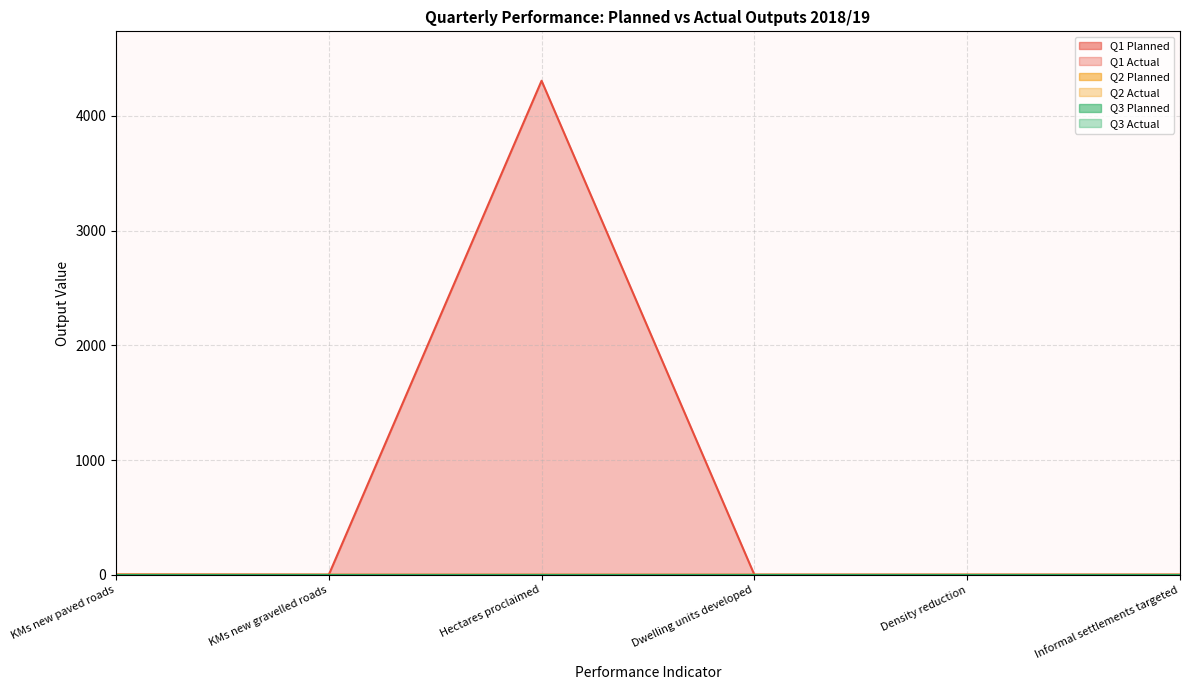

True or false: Q1 Actual and Q1 Planned intersect in this chart.

False